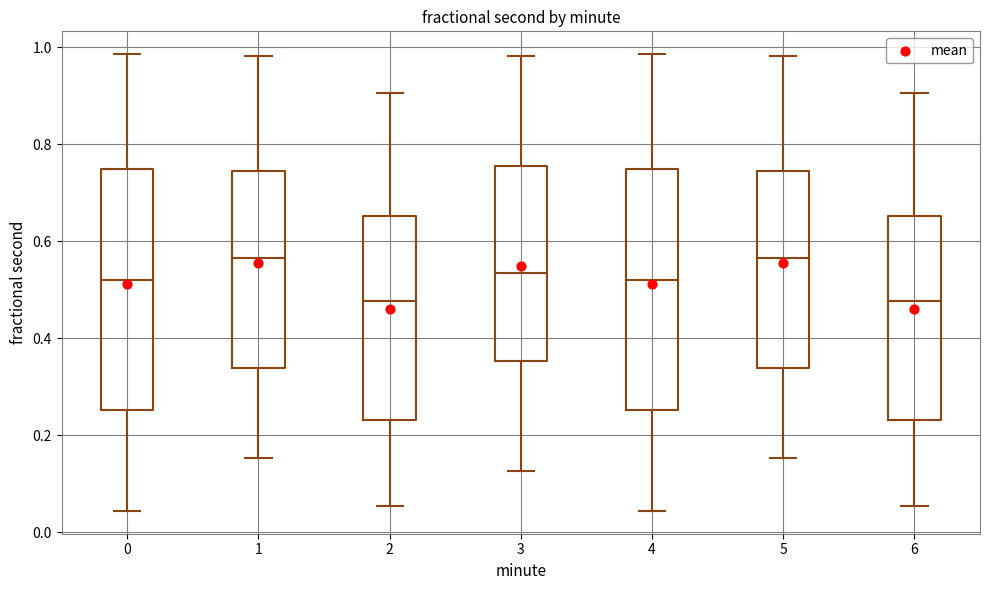

Where does the median line of the box at x = 4 sit on the y-axis? The values are not printed on the chart, so give them approximately, as read against the axis.

0.52